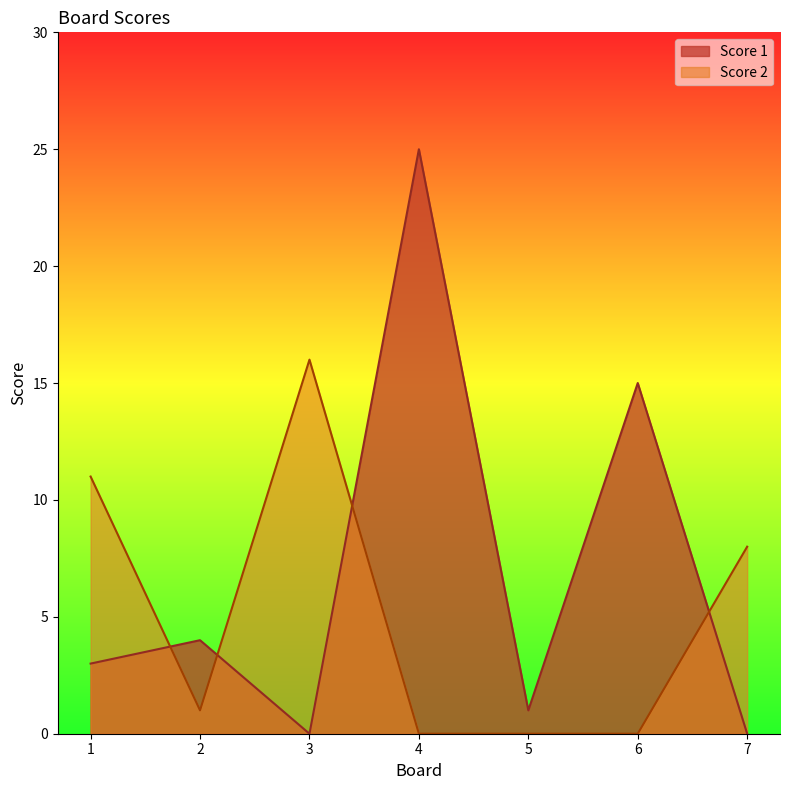

Between which two adjacent categories do Score 1 and Score 2 first intersect?

1 and 2